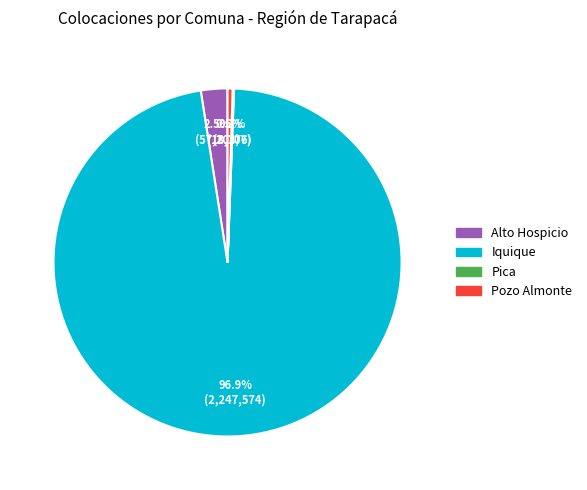

What is the majority slice?

Iquique